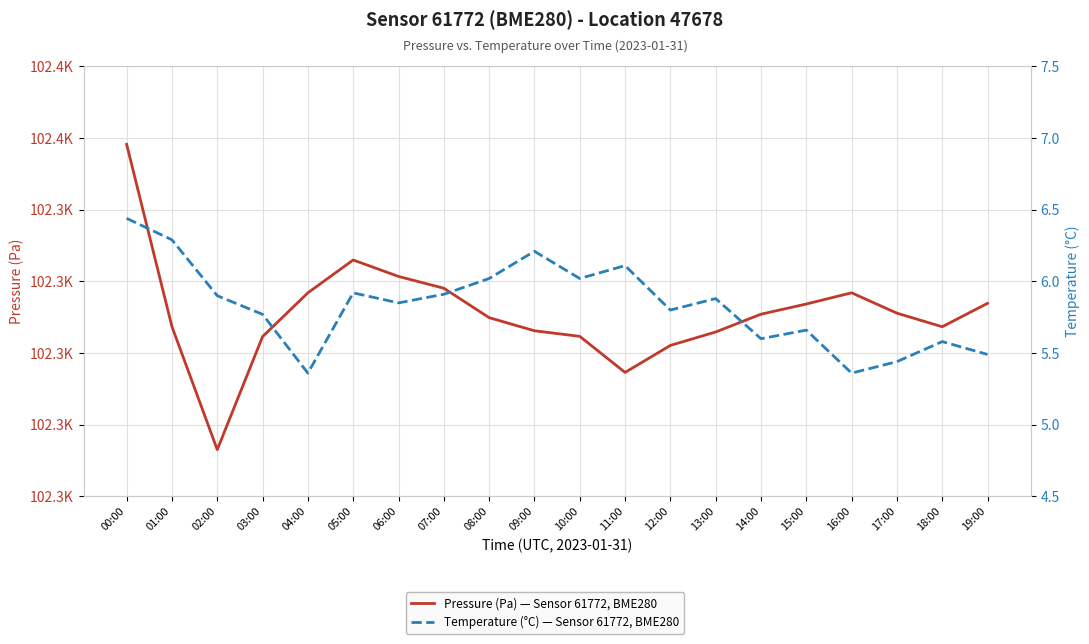

Which series has the largest range (max minus min)?

Pressure (Pa) — Sensor 61772, BME280